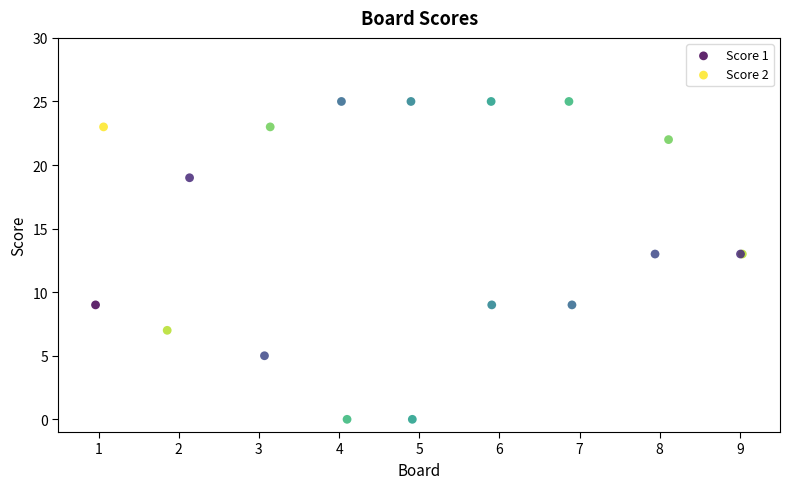

Which series has the widest spread of Y values?

Score 2